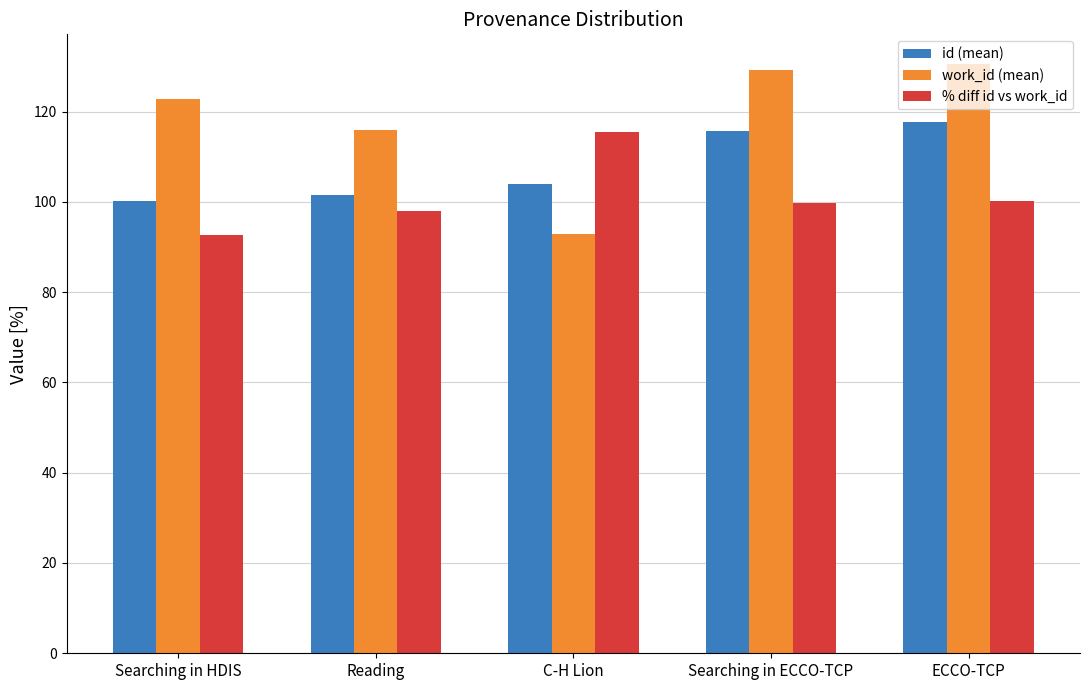

How many distinct data groups are displayed?

3